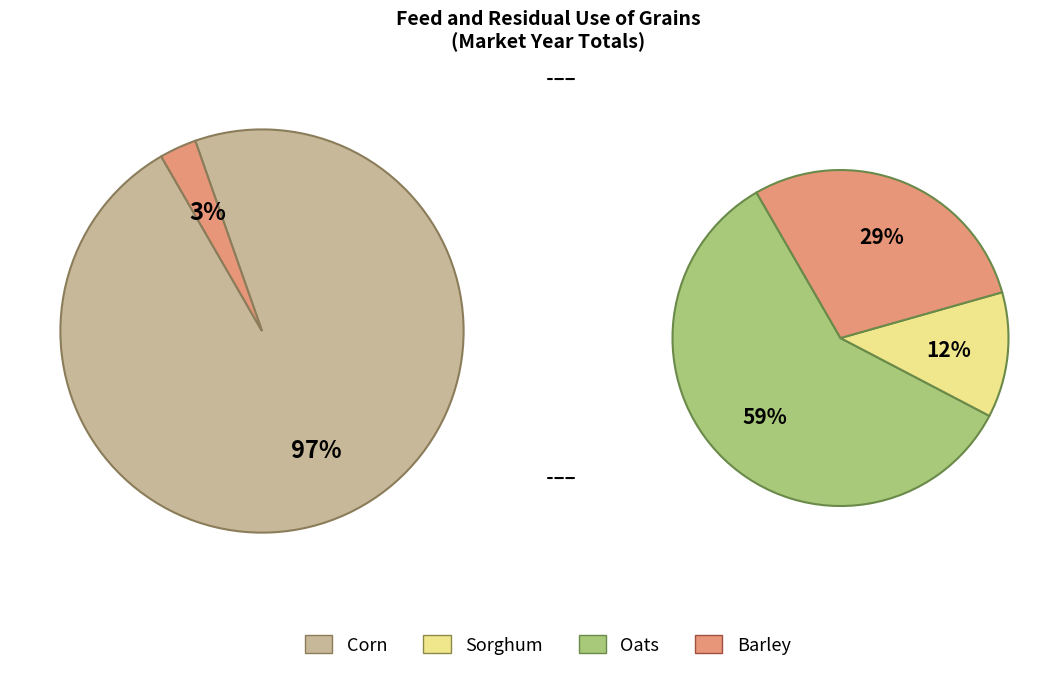

To the nearest percent, what is the difference between the 2019/20 MY and 2020/21 MY slice percentages?

3%